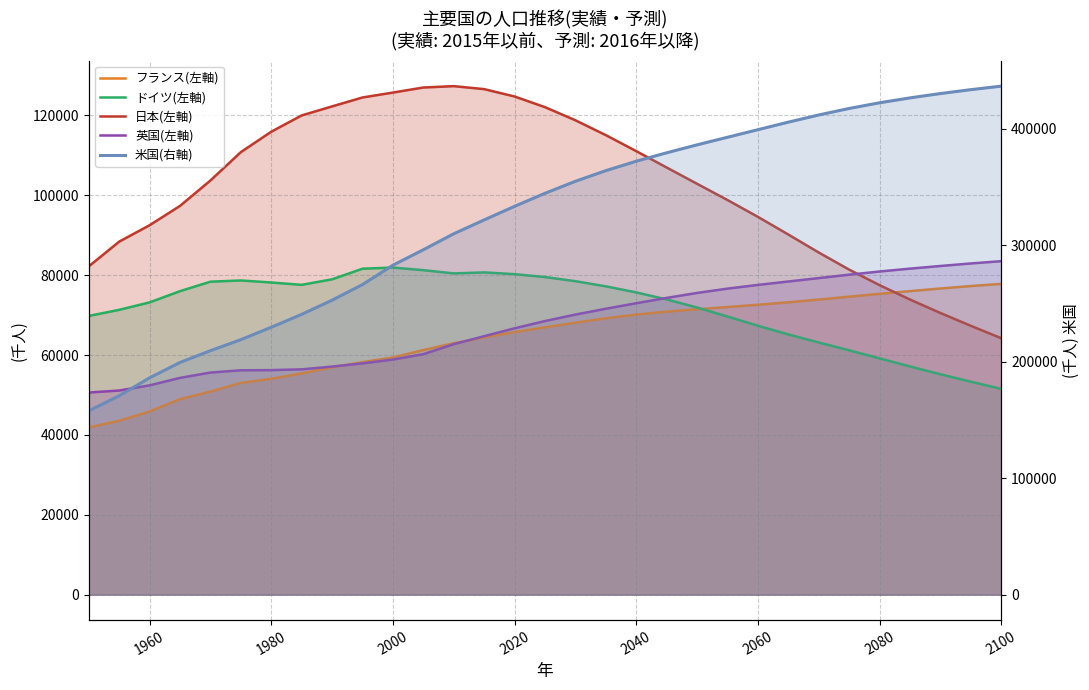

How many data points does each series have?

31